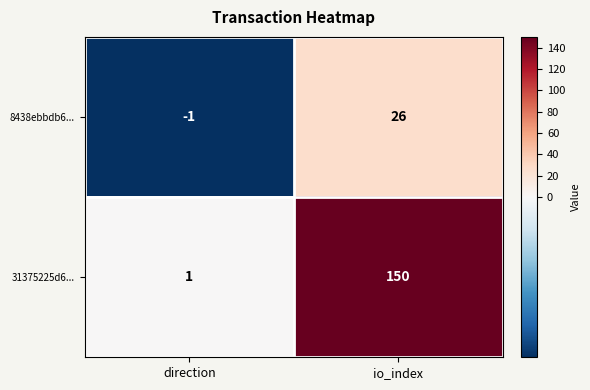

How many values in the 8438ebbdb6... series are below 26?

1